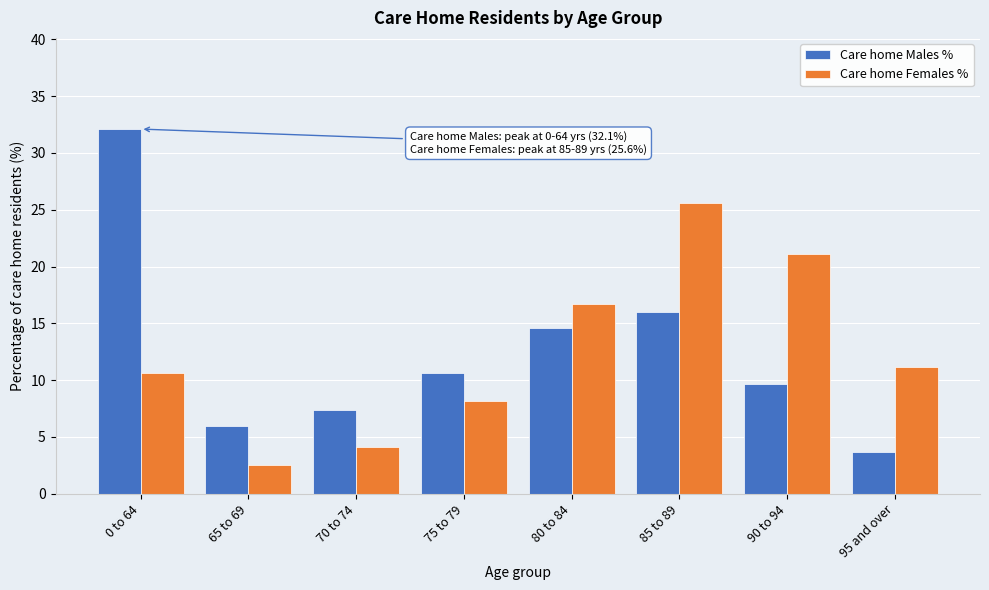

Reading right to left, list all the values displayed in this chart.

Care home Males %: 95 and over=3.7	90 to 94=9.7	85 to 89=16.0	80 to 84=14.6	75 to 79=10.6	70 to 74=7.4	65 to 69=6.0	0 to 64=32.1
Care home Females %: 95 and over=11.2	90 to 94=21.1	85 to 89=25.6	80 to 84=16.7	75 to 79=8.2	70 to 74=4.1	65 to 69=2.5	0 to 64=10.6